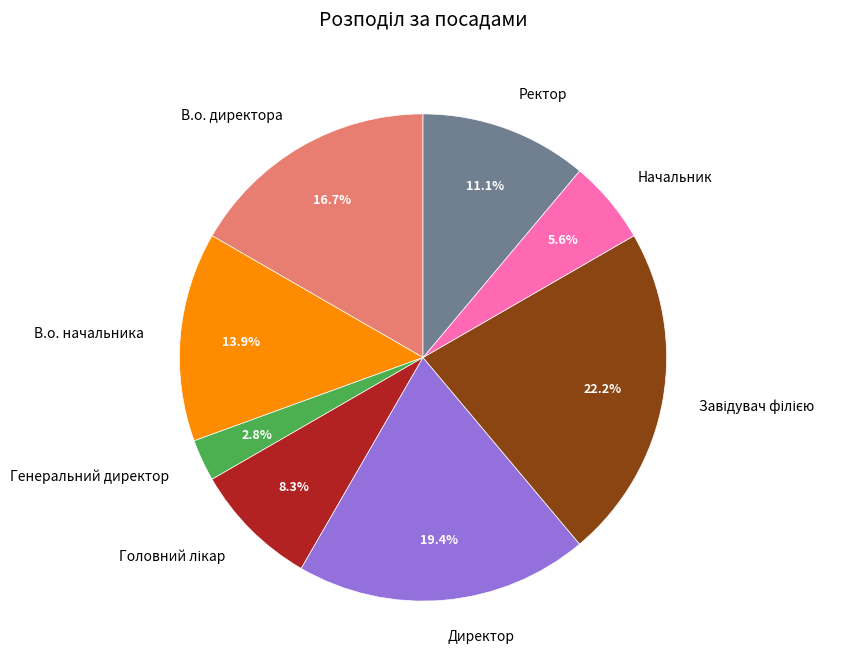

To the nearest percent, what is the average slice percentage?

12%